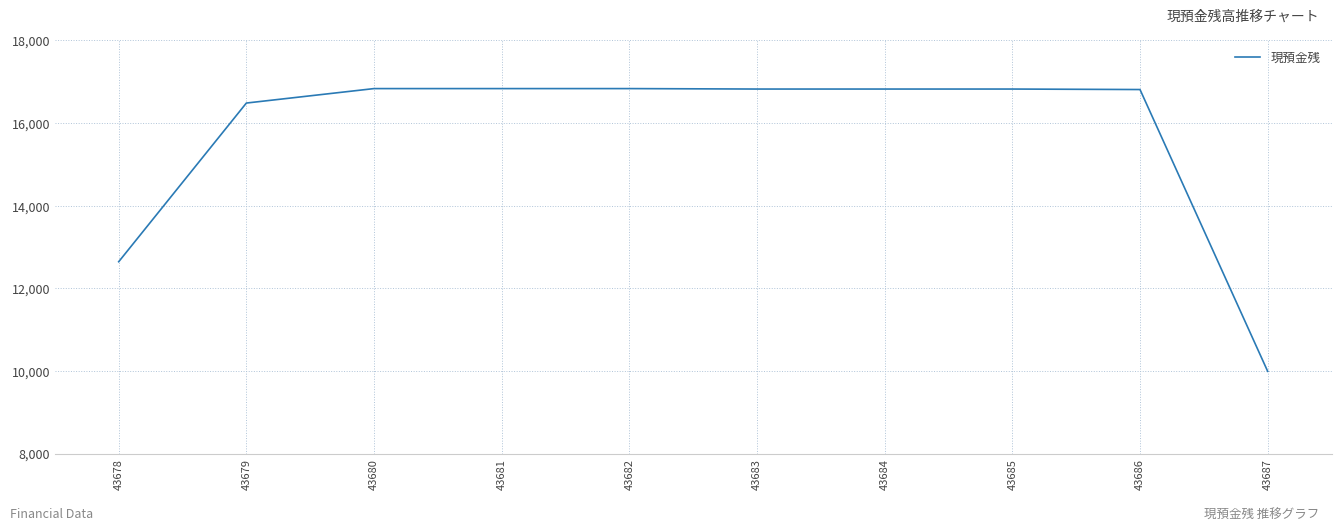

What is the greatest value displayed?

16836